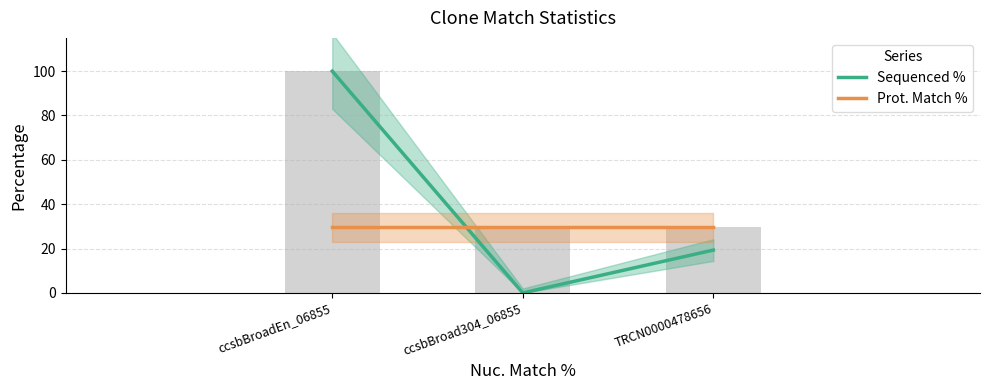

What is the total value across all series at TRCN0000478656?

48.9